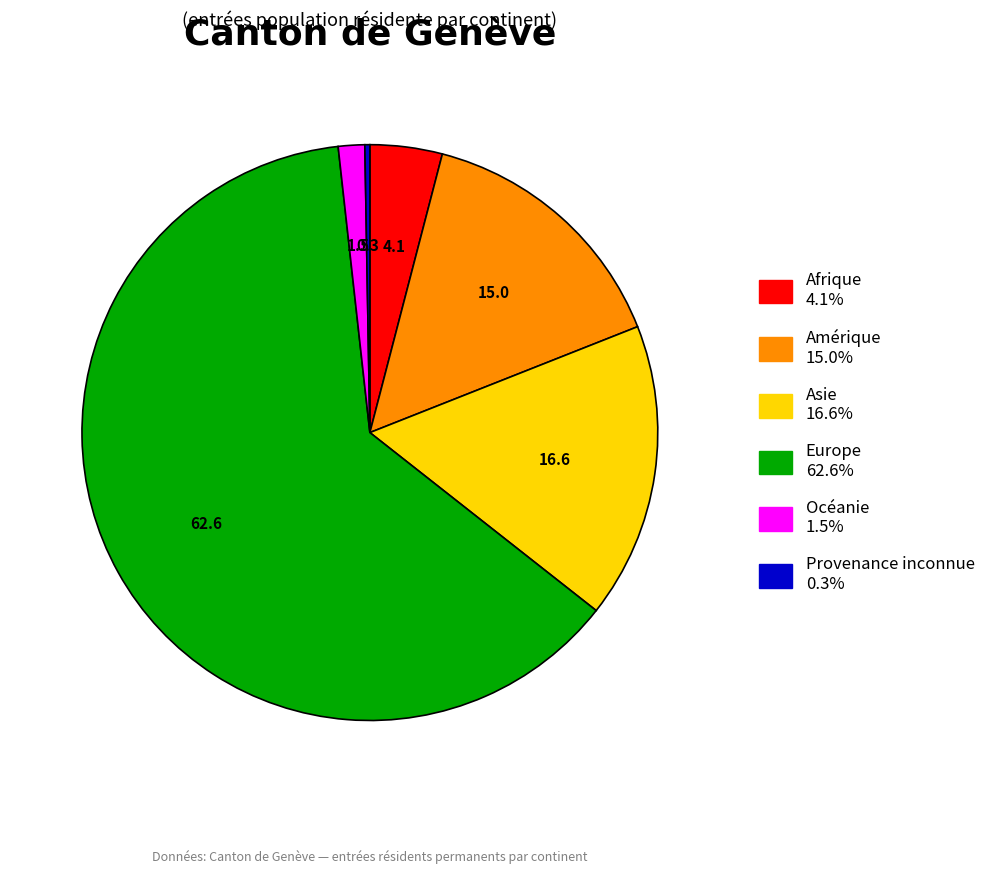

What is the largest slice in the pie chart?

Europe